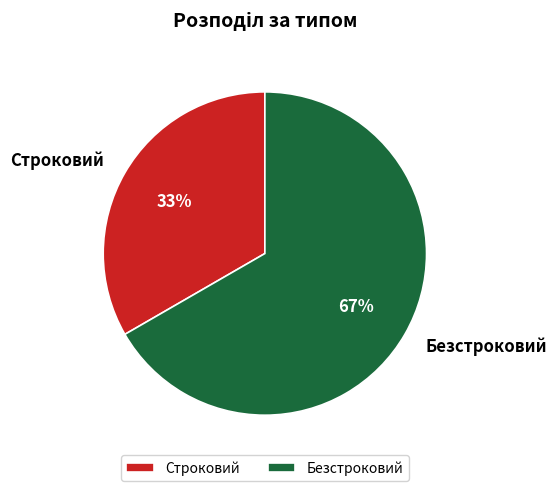

What is the majority slice?

Безстроковий